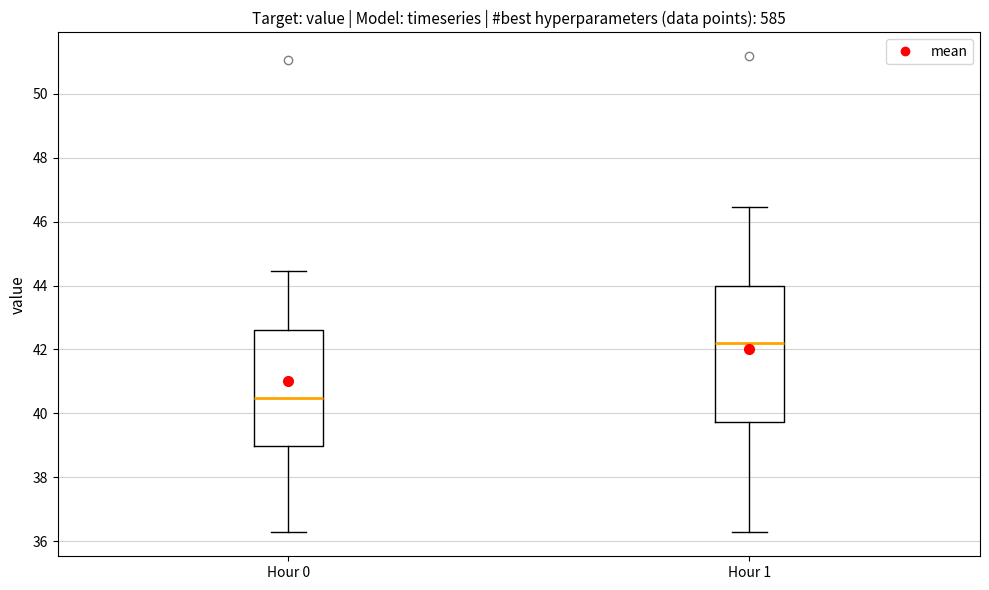

Reading left to right, read every box against the y-axis: the position of its median line, the range the box covers, and the ends of its whiskers. The values are not printed on the chart, so give them approximately, as read against the axis.

Hour 0: median 40.4, box 39.0 to 42.6, whiskers 36.2 to 44.4
Hour 1: median 42.2, box 39.8 to 44.0, whiskers 36.2 to 46.4